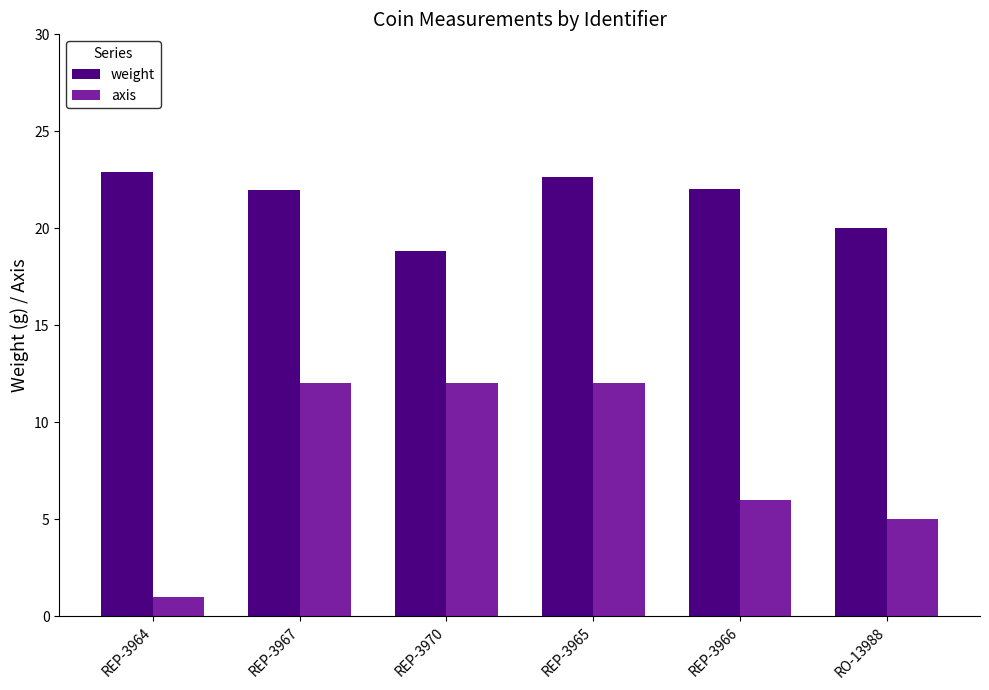

True or false: weight has a value of 22.6 at REP-3965.

True